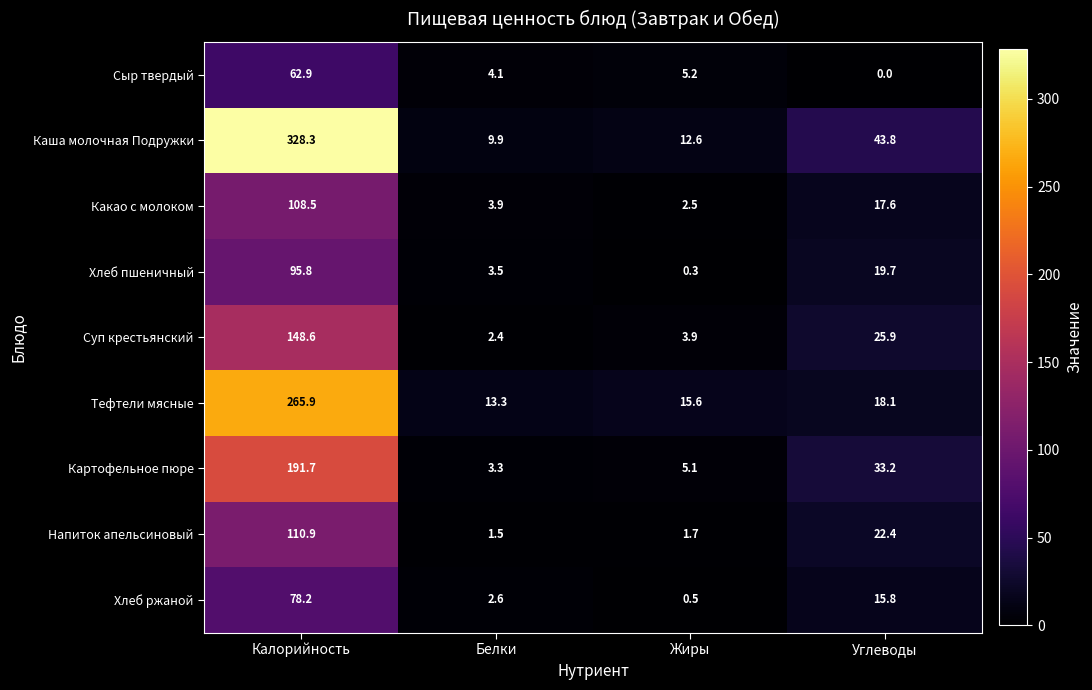

What is the sum of the Тефтели мясные values at Углеводы and Белки?

31.4